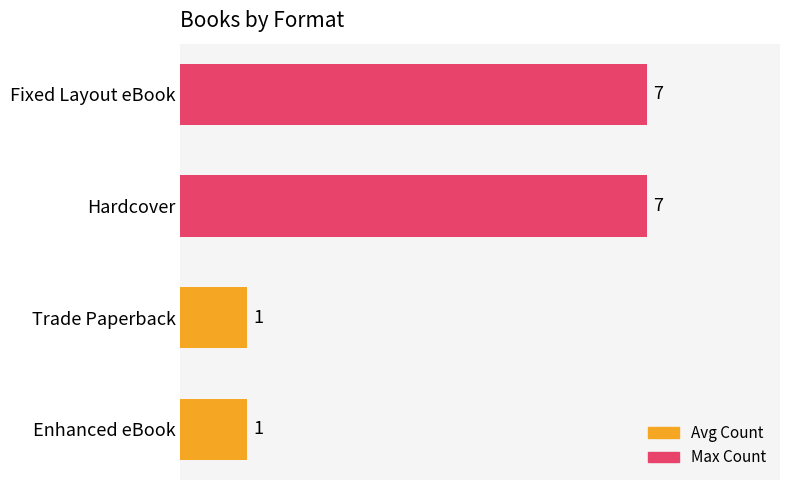

What is the average value?

4